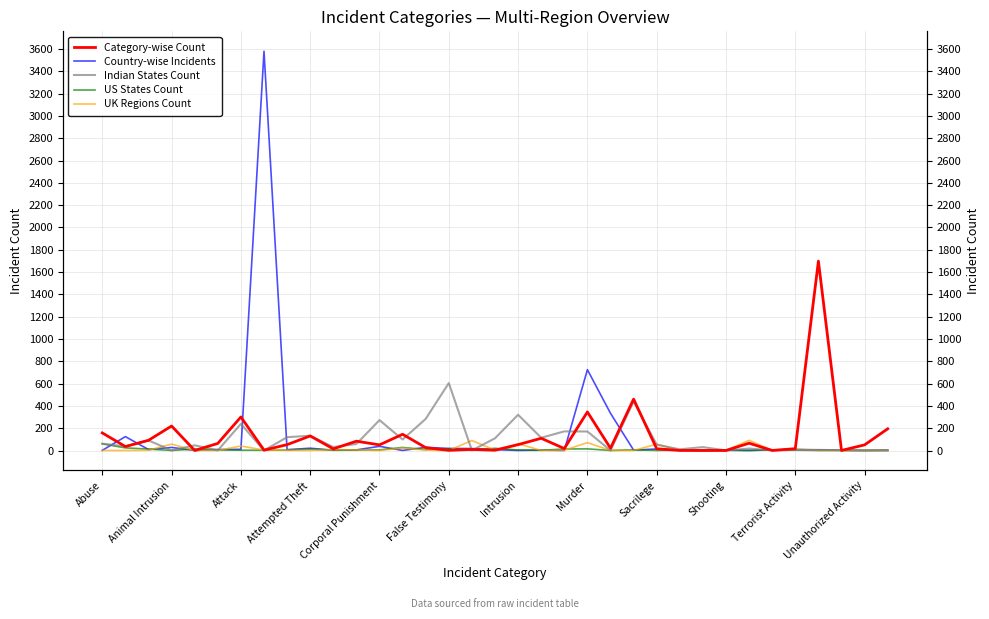

How many intersections are there between Category-wise Count and UK Regions Count?

3